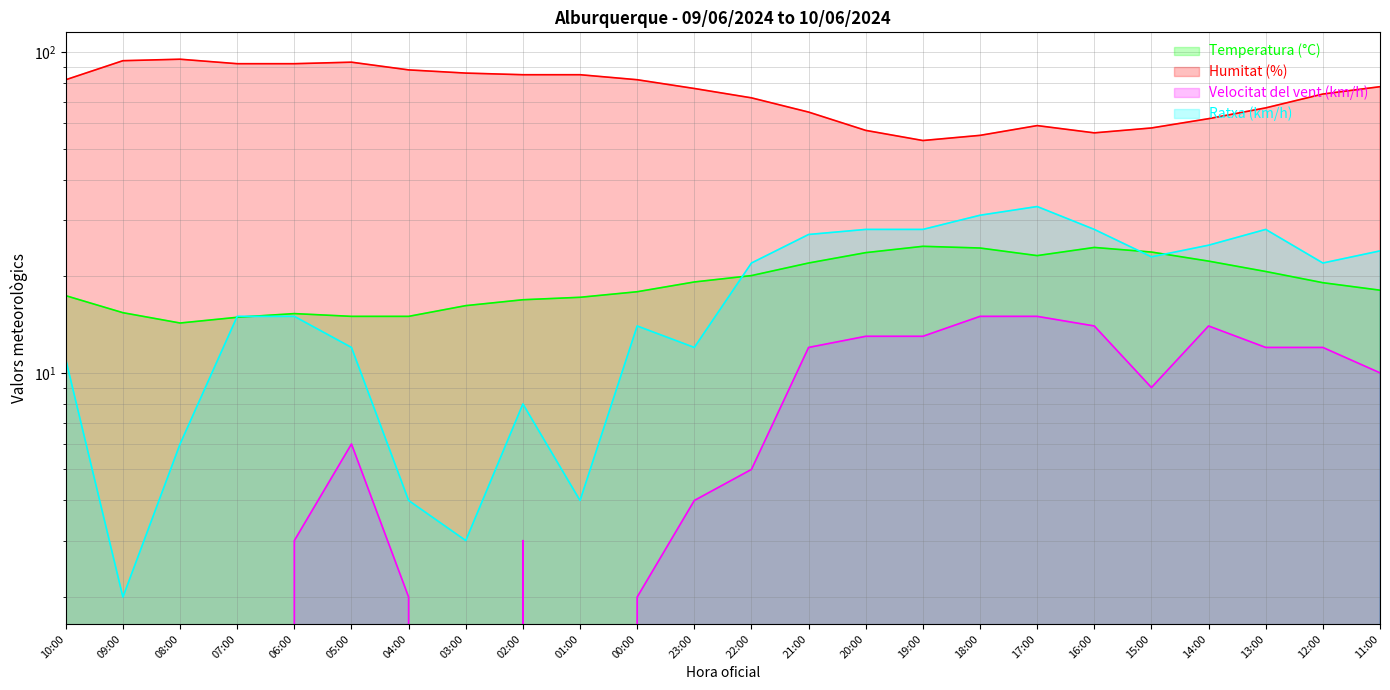

Is it true that Humitat (%) equals 100.9 at 17:00?

False